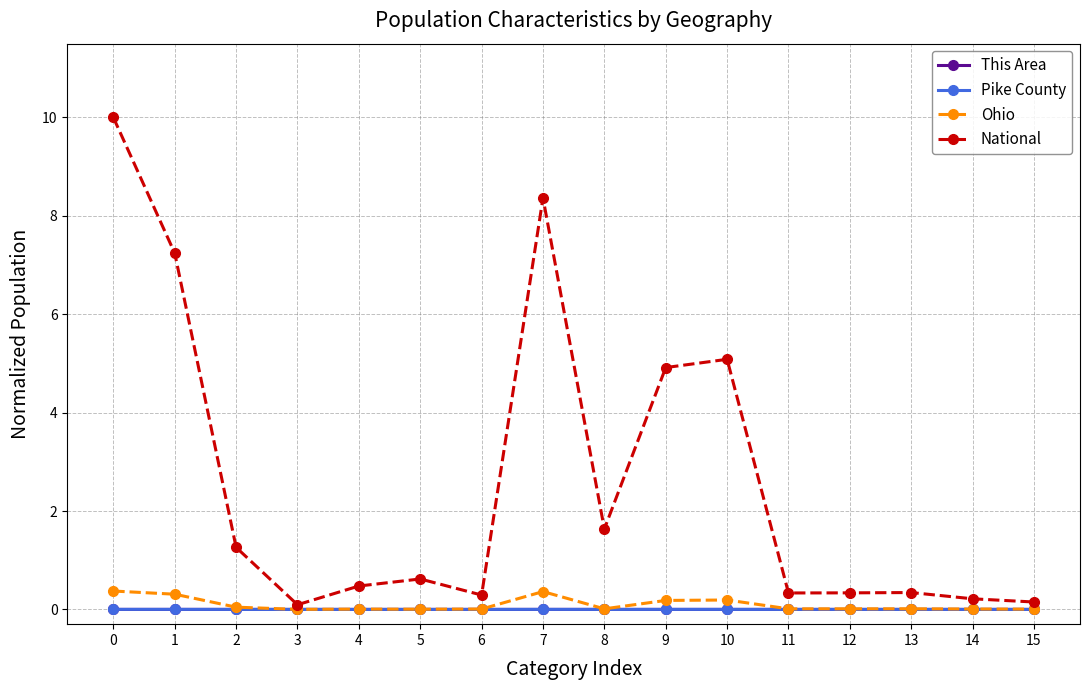

List the series in order of their peak value, lowest first.

This Area, Pike County, Ohio, National